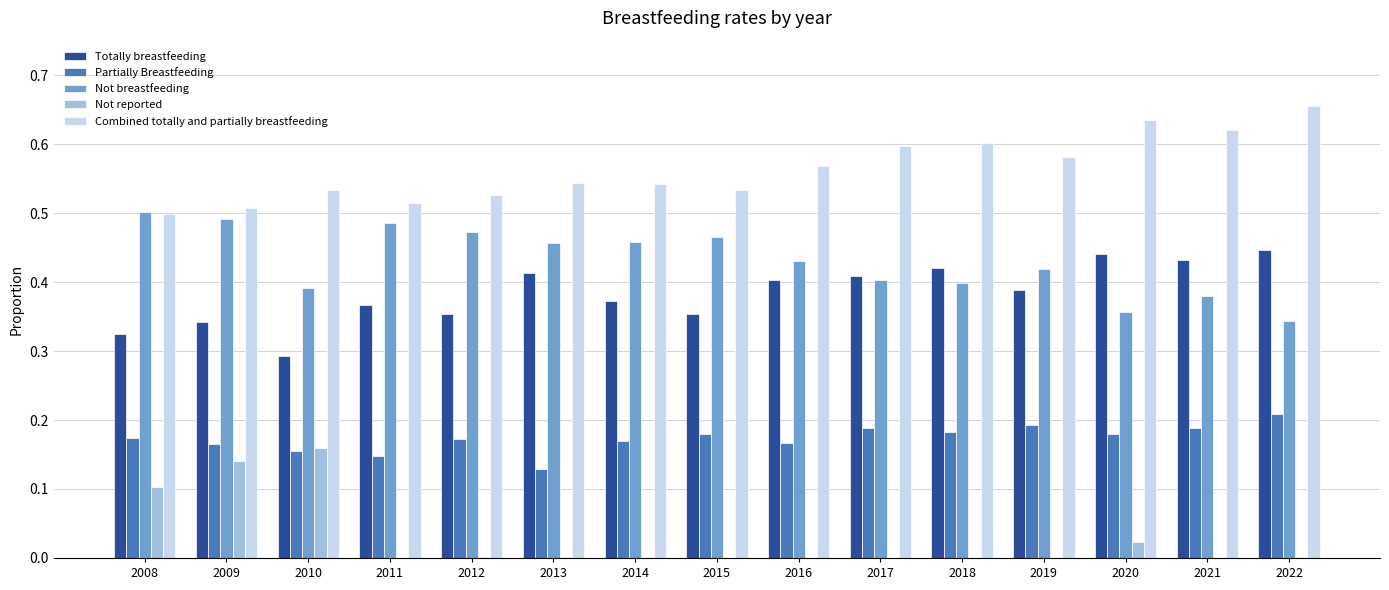

Is the value of Totally breastfeeding at 2016 greater than the value of Not reported at 2008?

Yes